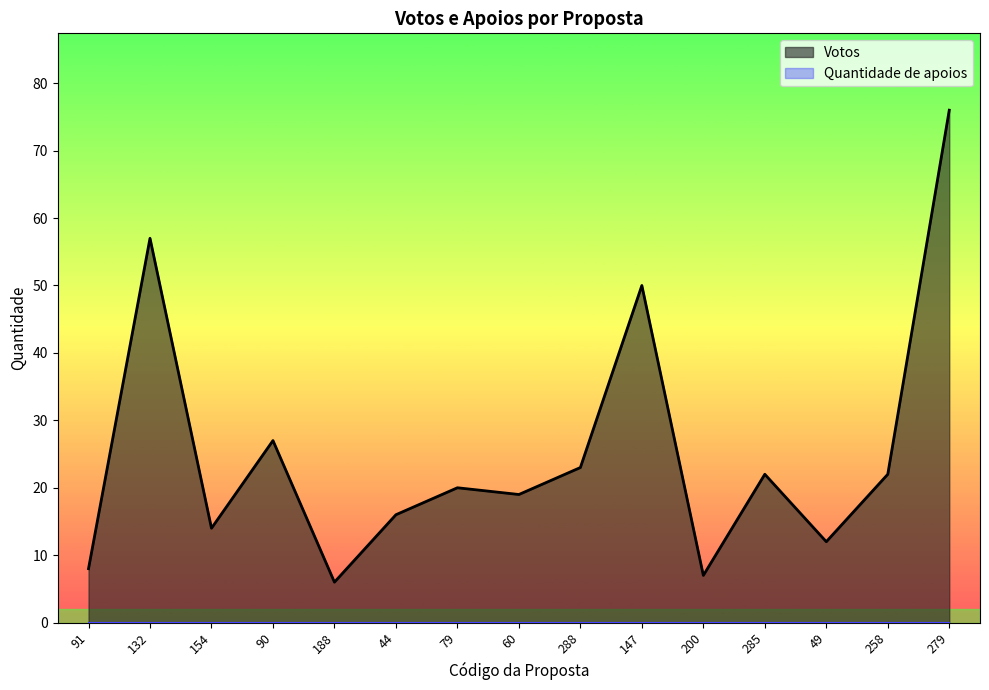

How many points are higher than both their immediate neighbors (excluding endpoints)?

5